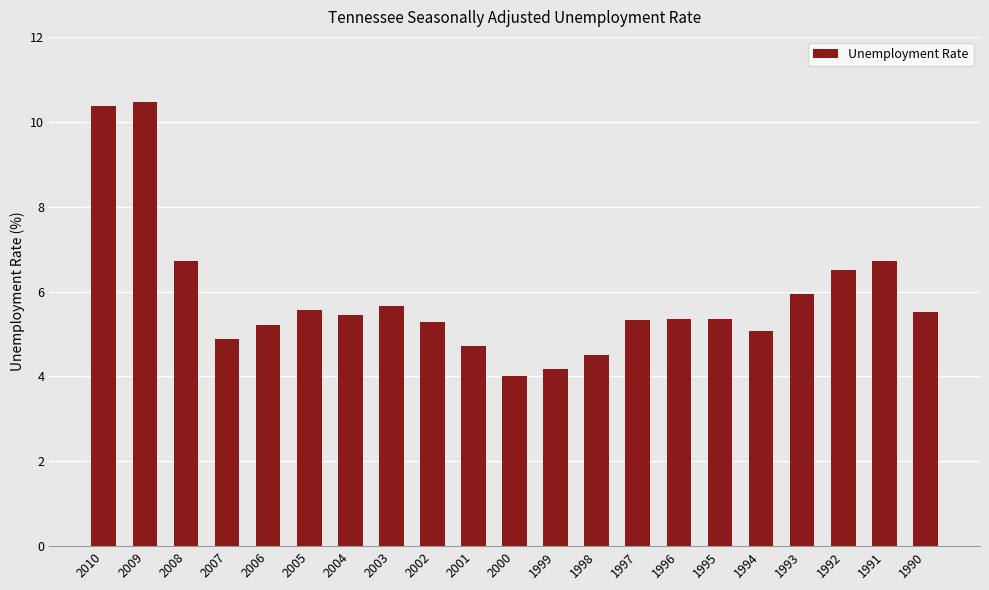

Count the number of data series in this chart.

1